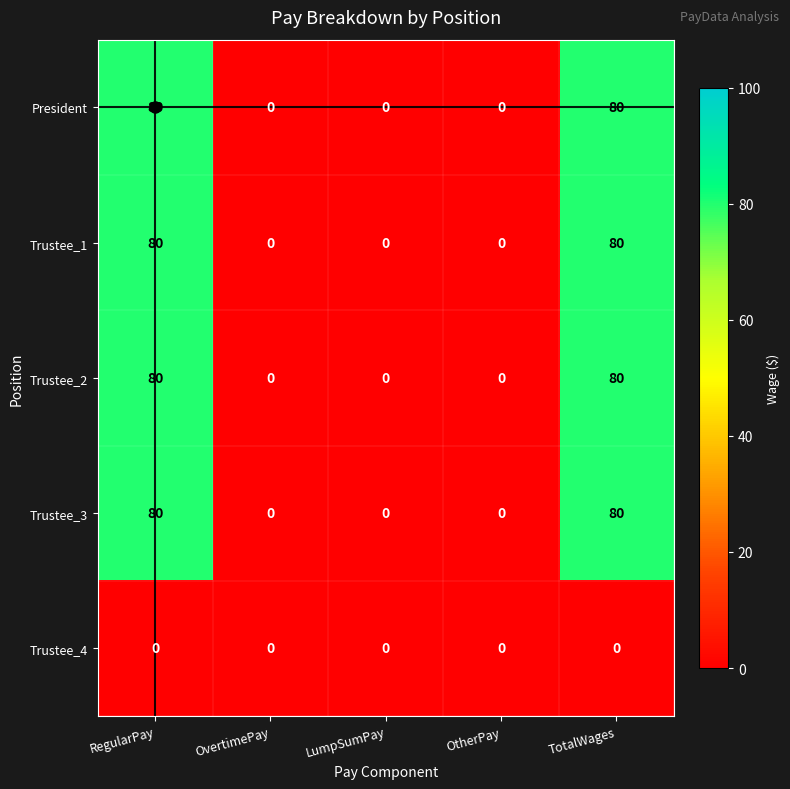

What is the difference between the maximum and minimum values in the Trustee_2 series?

80